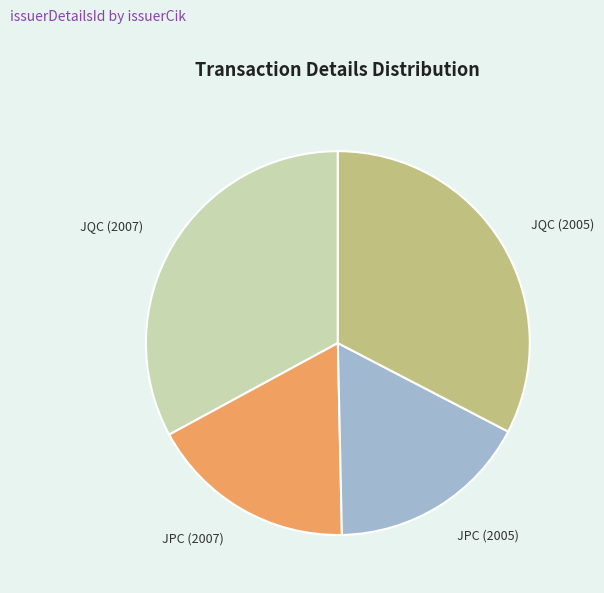

The JQC (2005) slice represents 33% of the pie. True or false?

True